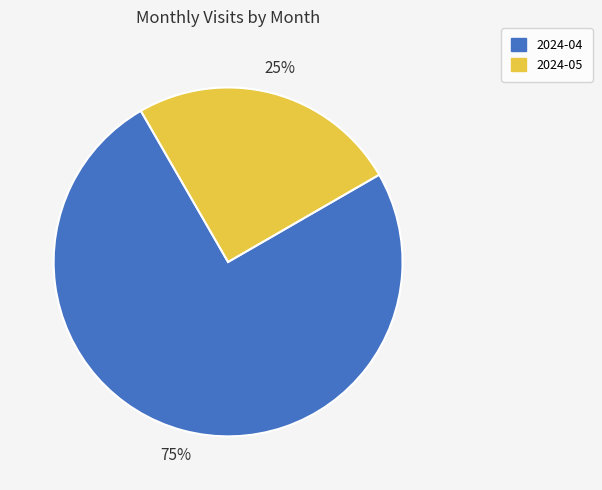

Does 2024-05 account for over 50% of the chart?

No